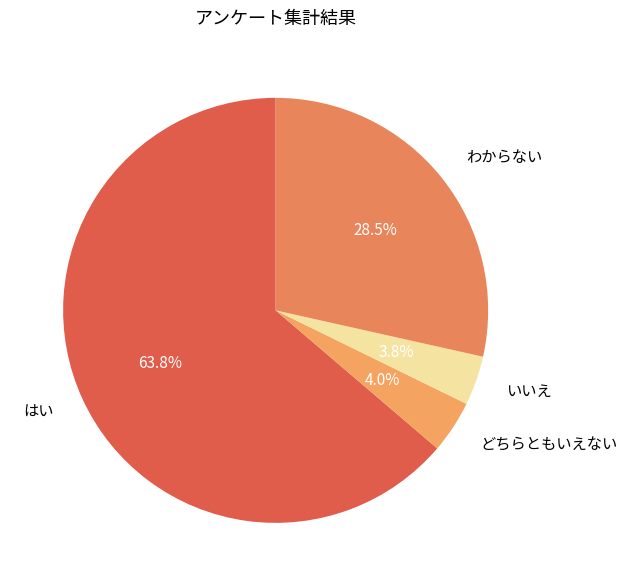

What is the largest slice in the pie chart?

はい